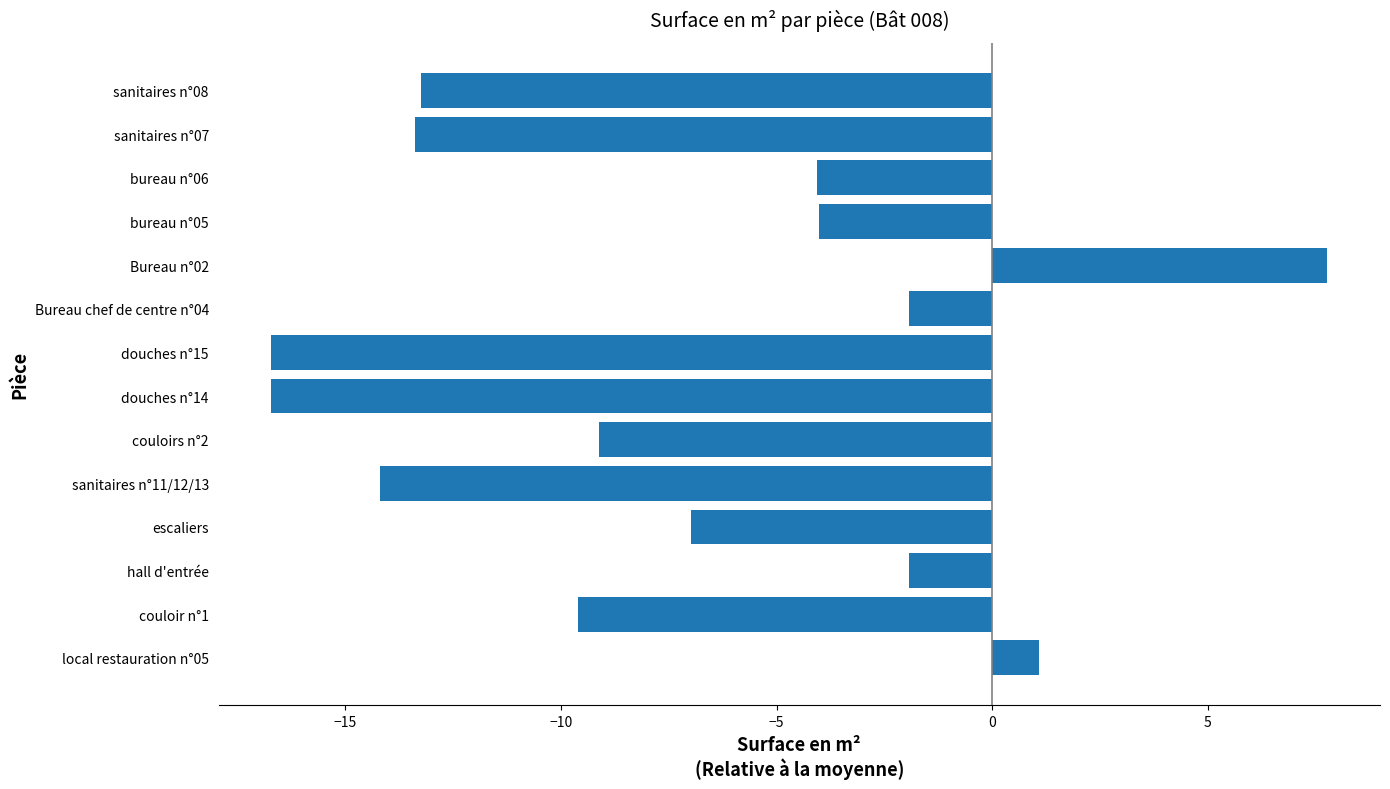

What is the approximate value at local restauration n°05?

1.1